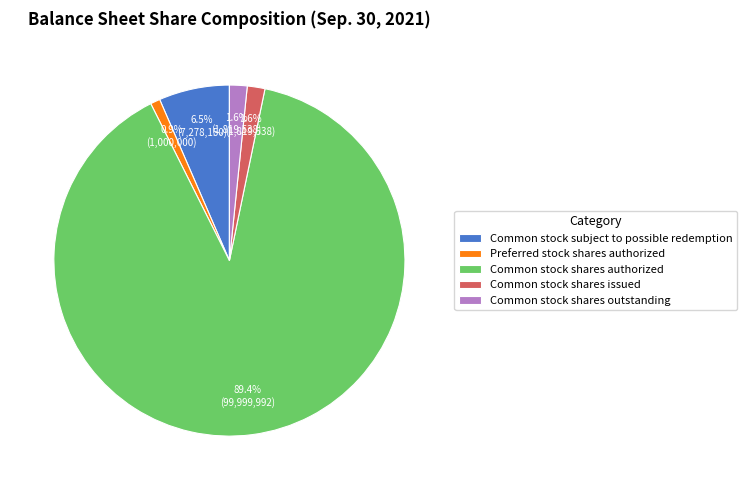

Between Common stock subject to possible redemption and Common stock shares outstanding, which is larger?

Common stock subject to possible redemption